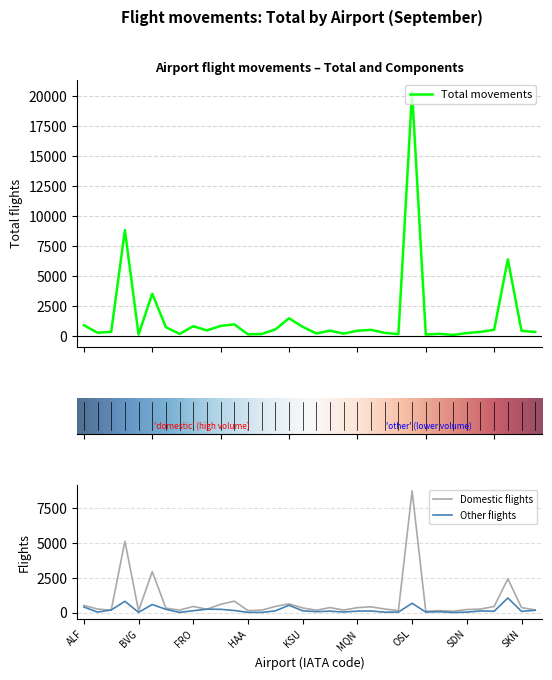

What is the maximum value for Other flights?

1045